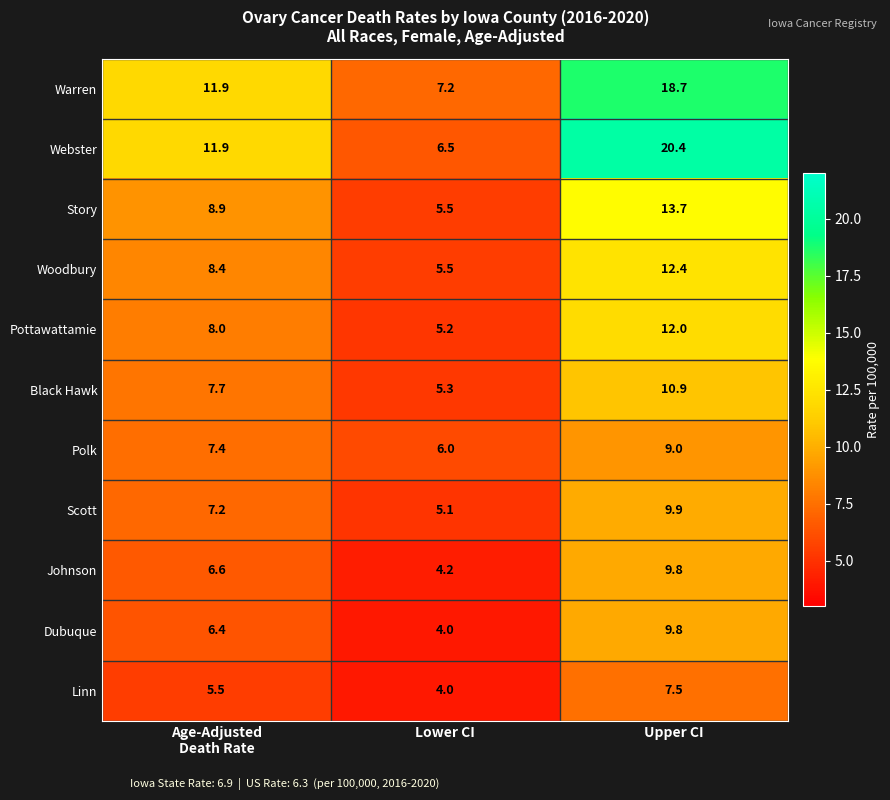

Which series has the widest spread of values?

Webster